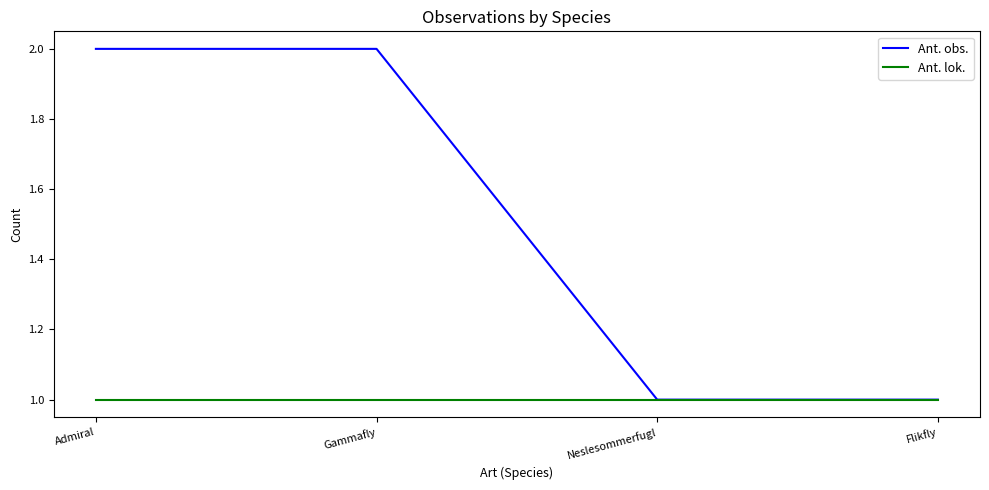

True or false: Ant. obs. has more than 2 interior local peaks.

False